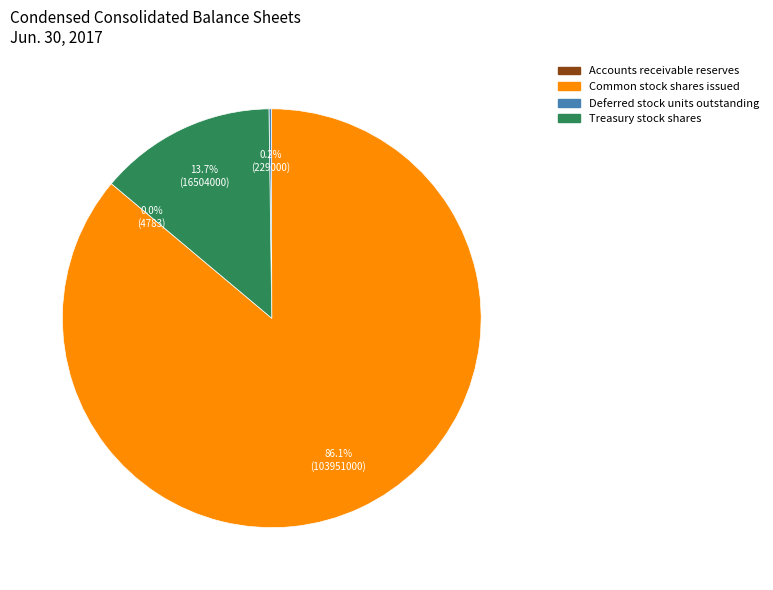

Which slice represents more than half of the pie?

Common stock shares issued